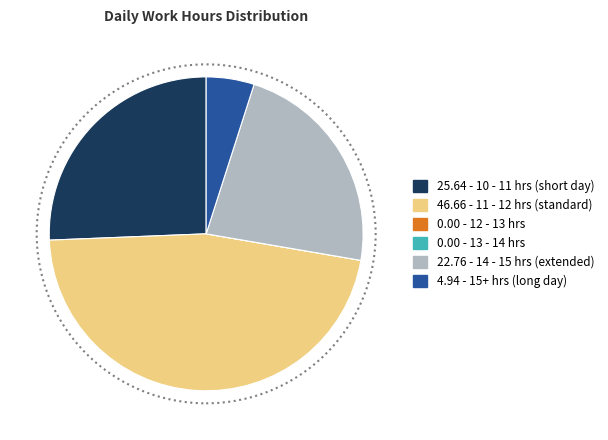

Is there a majority slice in this chart?

No